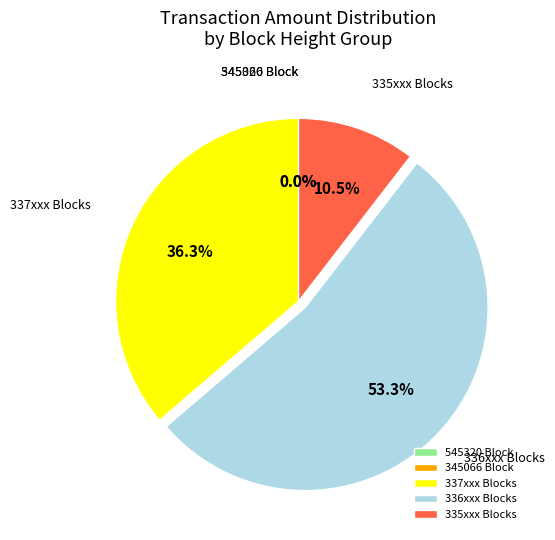

Is there a majority slice in this chart?

Yes